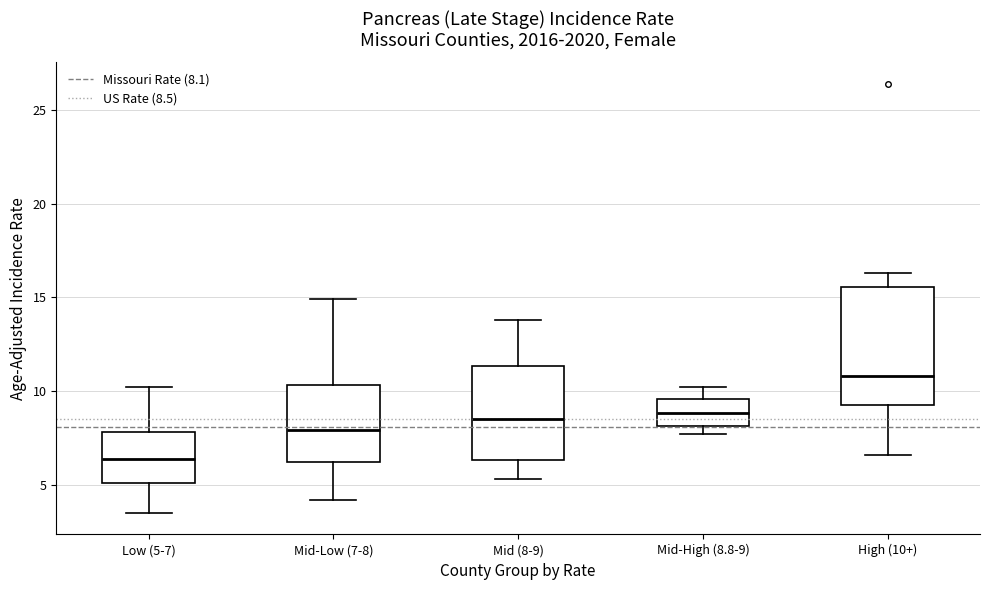

Reading left to right, read every box against the y-axis: the position of its median line, the range the box covers, and the ends of its whiskers. The values are not printed on the chart, so give them approximately, as read against the axis.

Low (5-7): median 6.5, box 5.0 to 8.0, whiskers 3.5 to 10.0
Mid-Low (7-8): median 8.0, box 6.0 to 10.5, whiskers 4.0 to 15.0
Mid (8-9): median 8.5, box 6.5 to 11.5, whiskers 5.5 to 14.0
Mid-High (8.8-9): median 9.0, box 8.0 to 9.5, whiskers 7.5 to 10.0
High (10+): median 11.0, box 9.5 to 15.5, whiskers 6.5 to 16.5